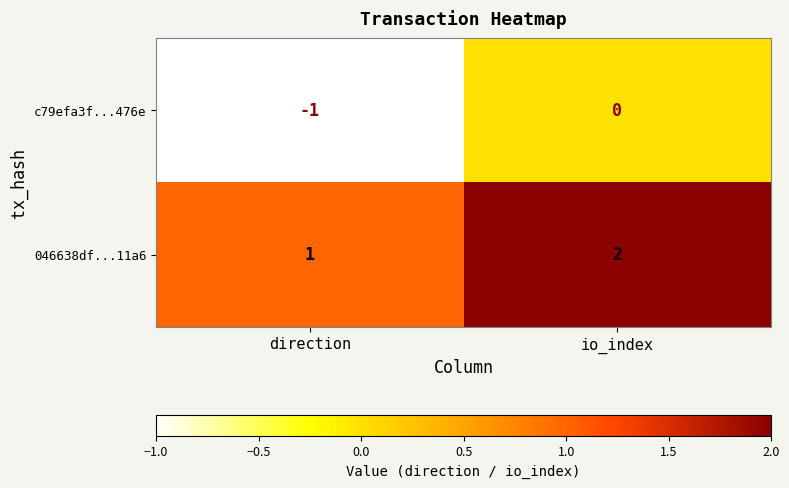

Which label corresponds to the smallest value in the chart?

direction